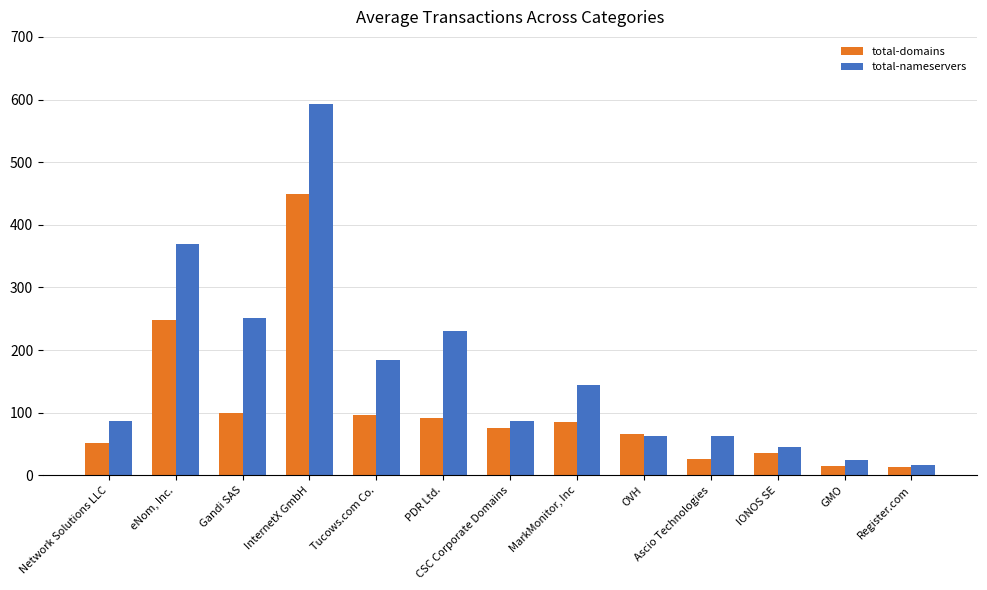

Rank the series by their maximum value, from lowest to highest.

total-domains, total-nameservers